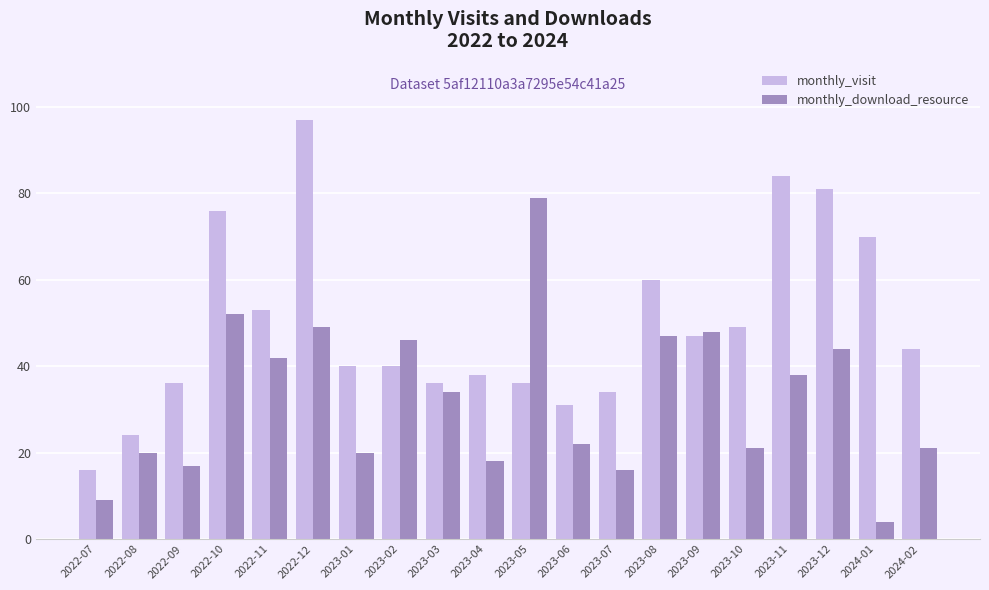

How many series are shown in this chart?

2